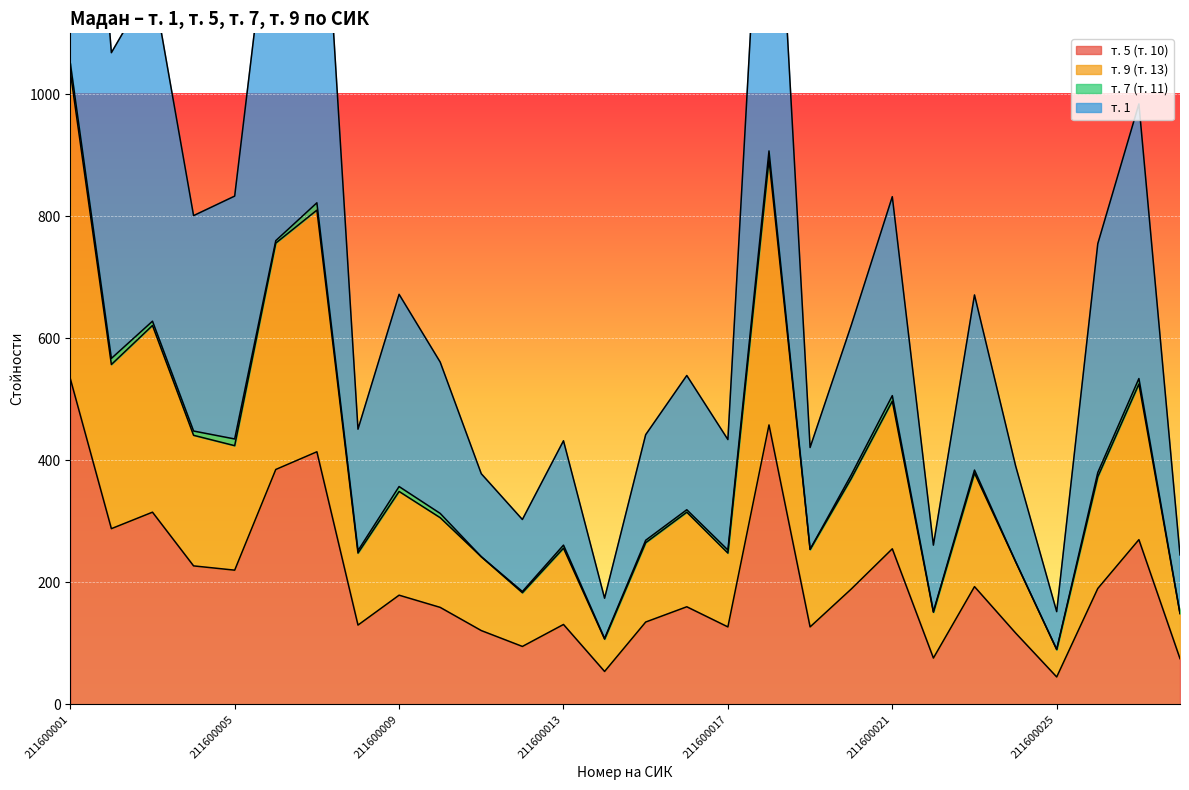

True or false: т. 9 (т. 13) and т. 5 (т. 10) cross at least once.

False